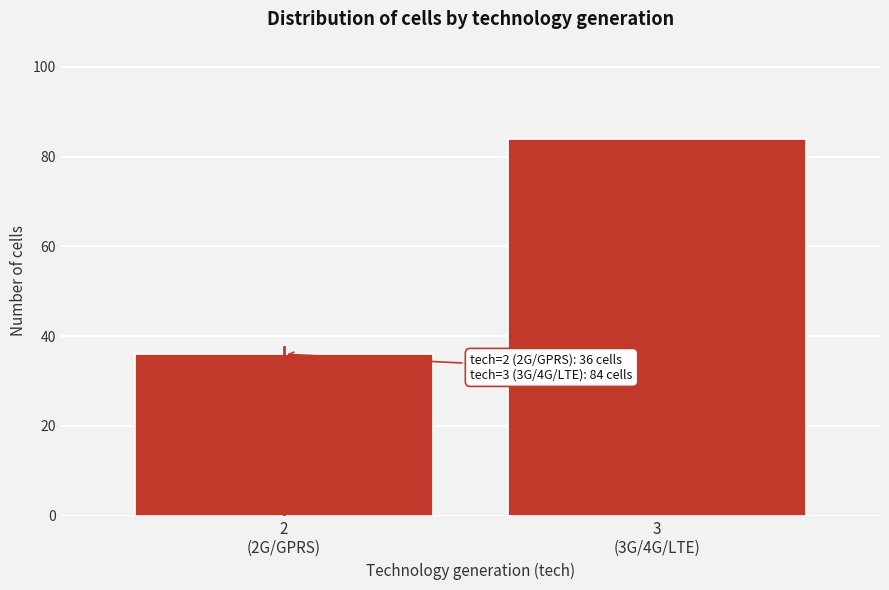

Reading left to right, what are all the values shown in this chart?

36	84